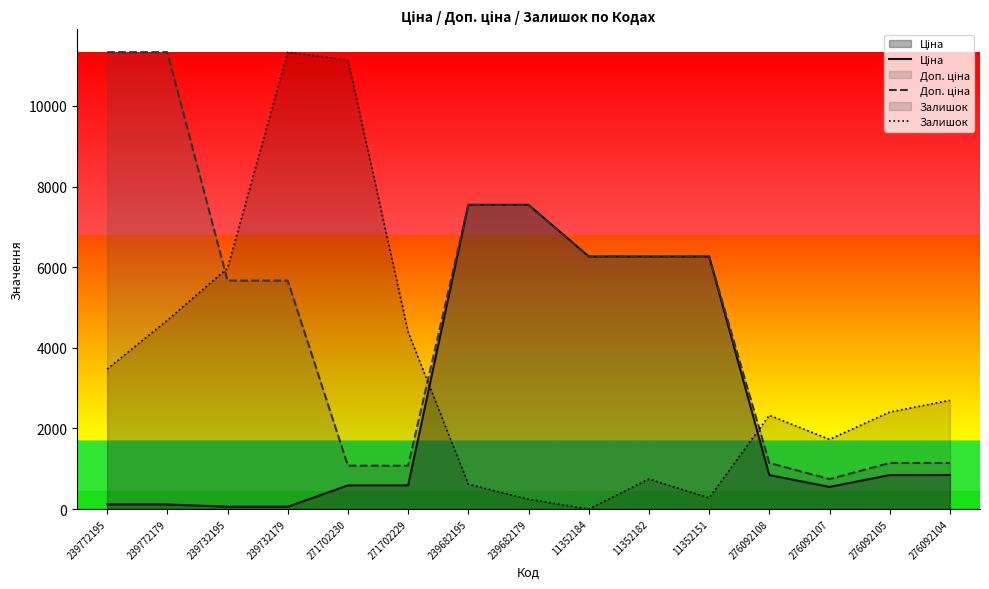

Which has a higher value, 276092105 or 276092104?

276092105